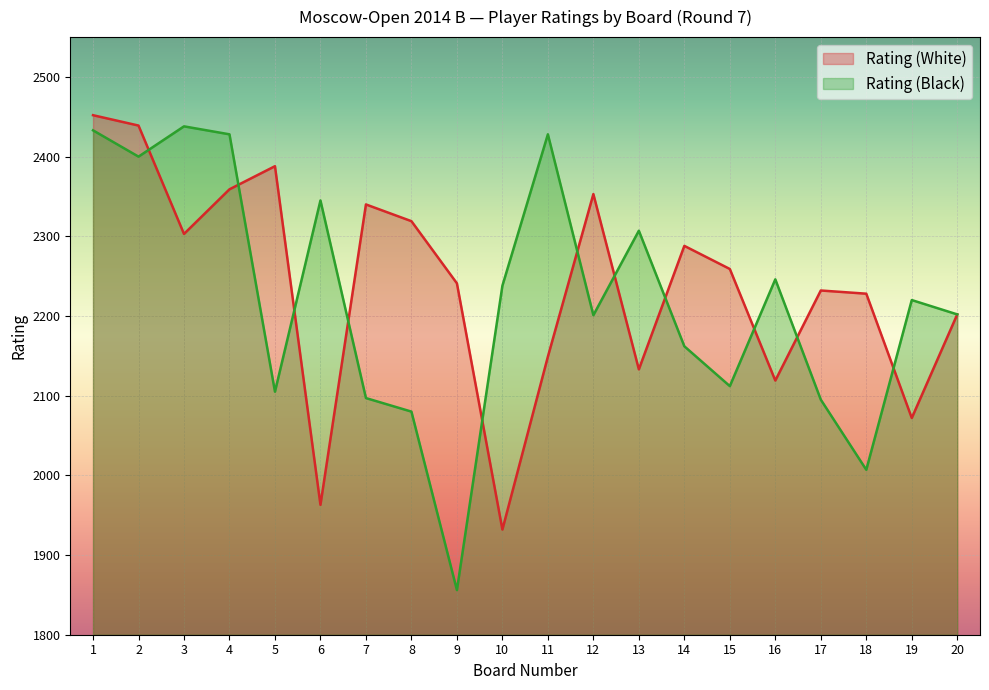

Is the value of Rating (Black) at 3 greater than the value of Rating (White) at 8?

Yes